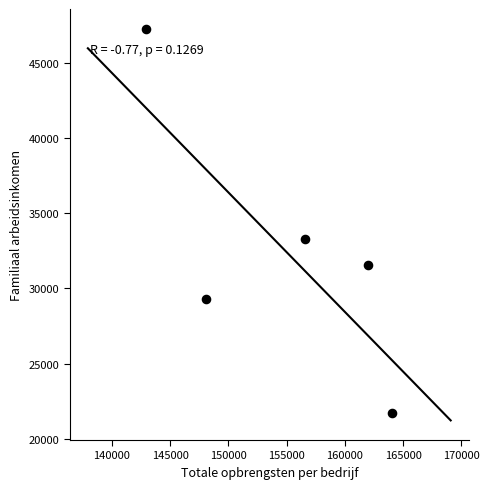

What is the average X value?

154730.5